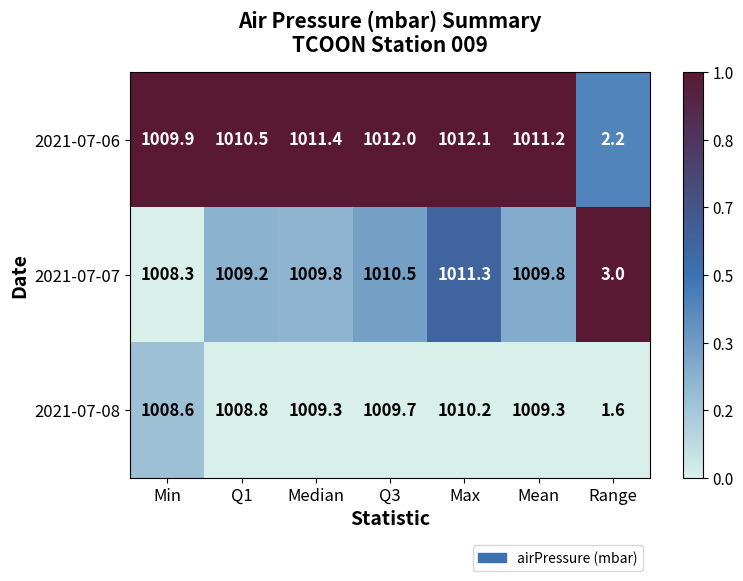

The value of 2021-07-08 at Mean is 1814.7. True or false?

False